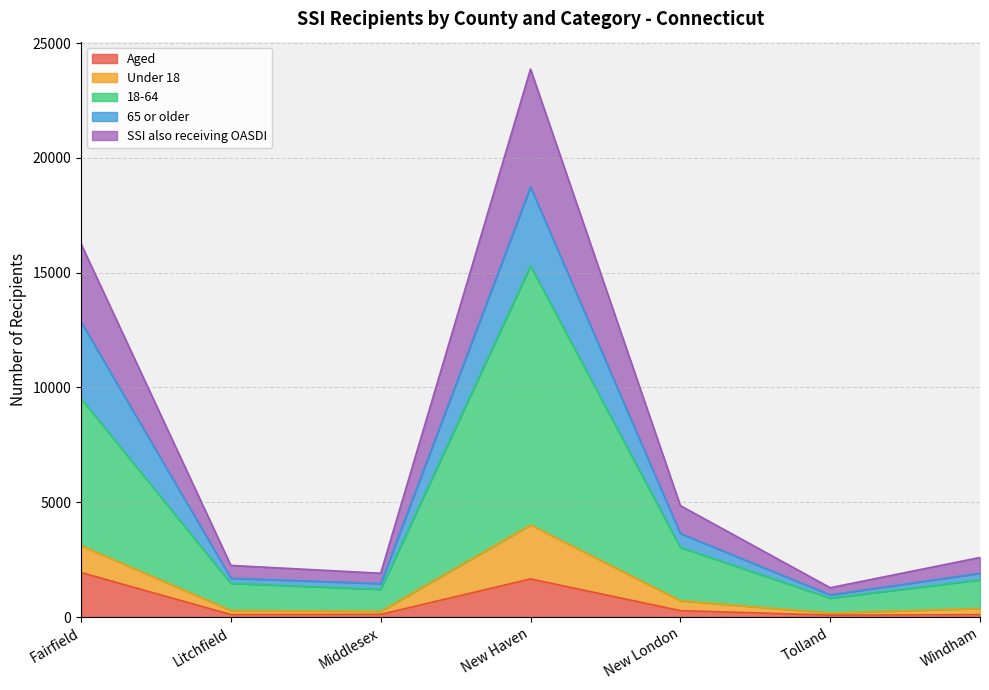

How many interior local peaks does the SSI also receiving OASDI series have?

1